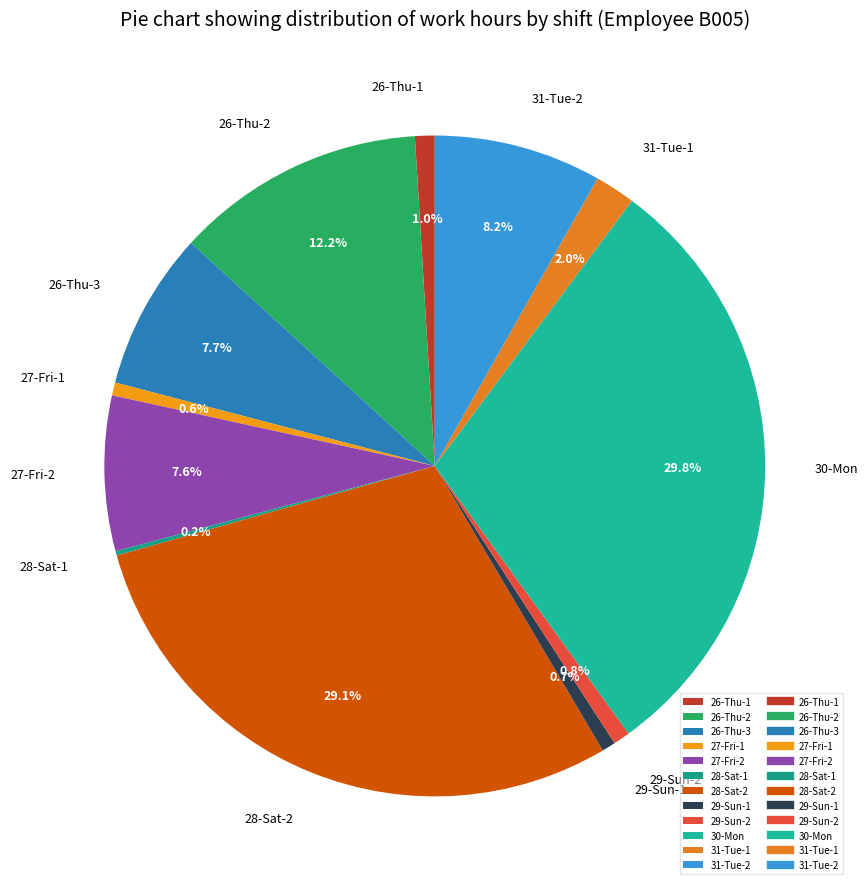

Does 28-Sat-2 account for over 50% of the chart?

No